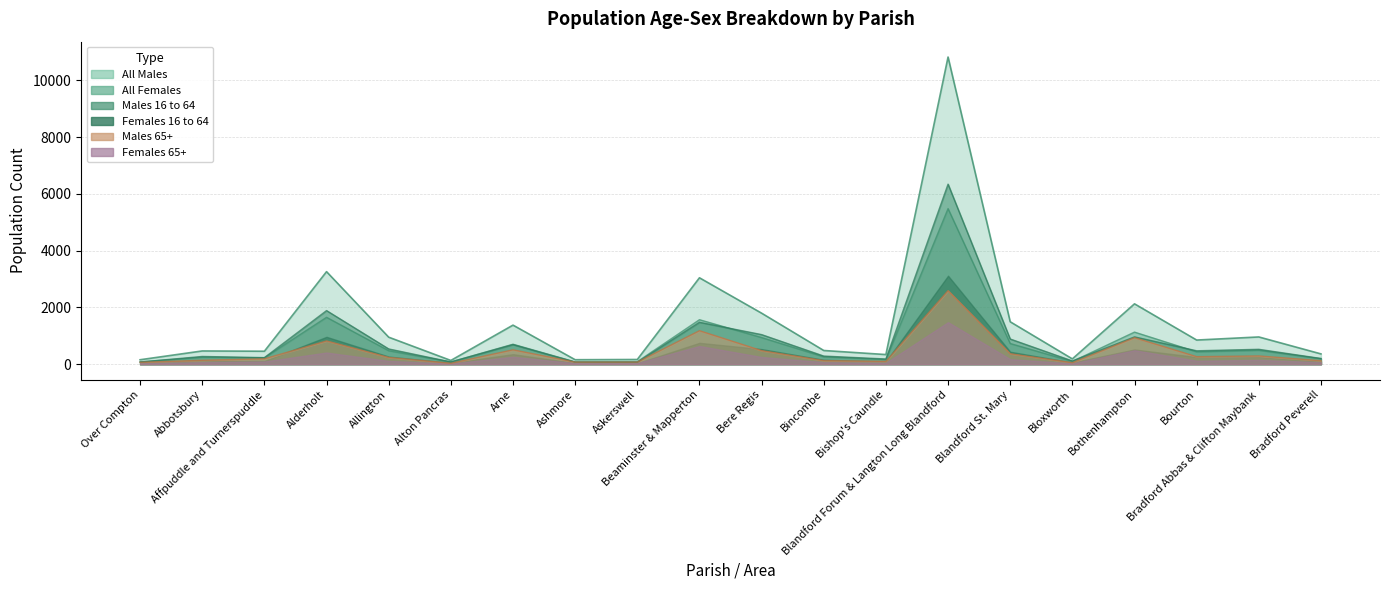

Is the value of All Males at Bradford Peverell greater than the value of All Females at Bere Regis?

No